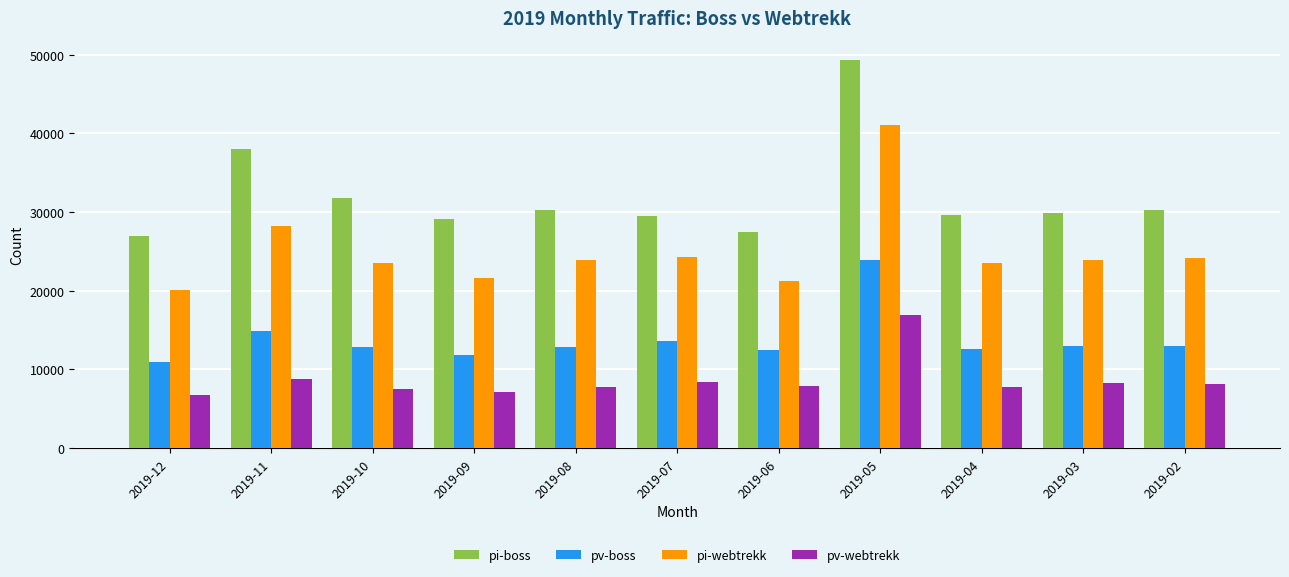

What is the total value across all series at 2019-11?

89964